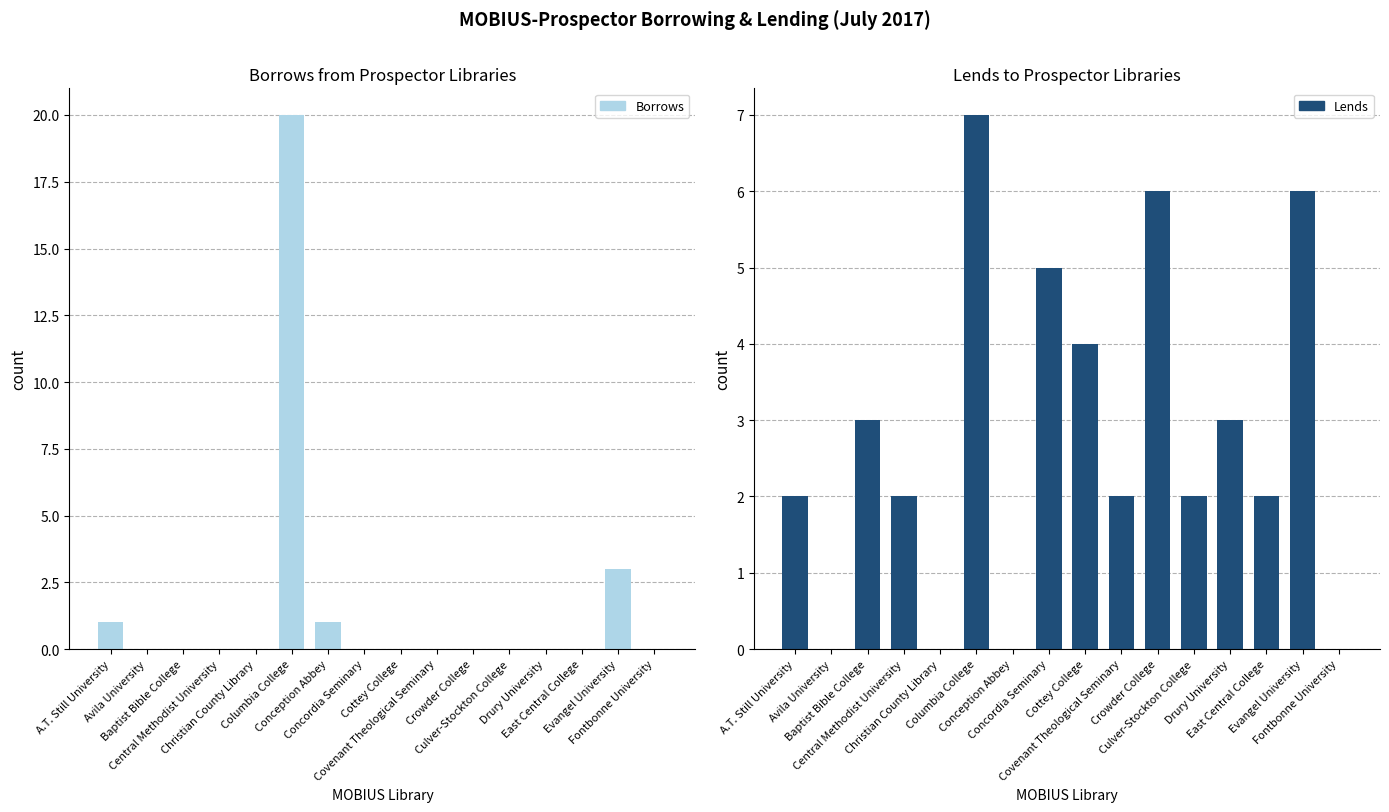

What is the label of the 8th bar from the right?

Cottey College